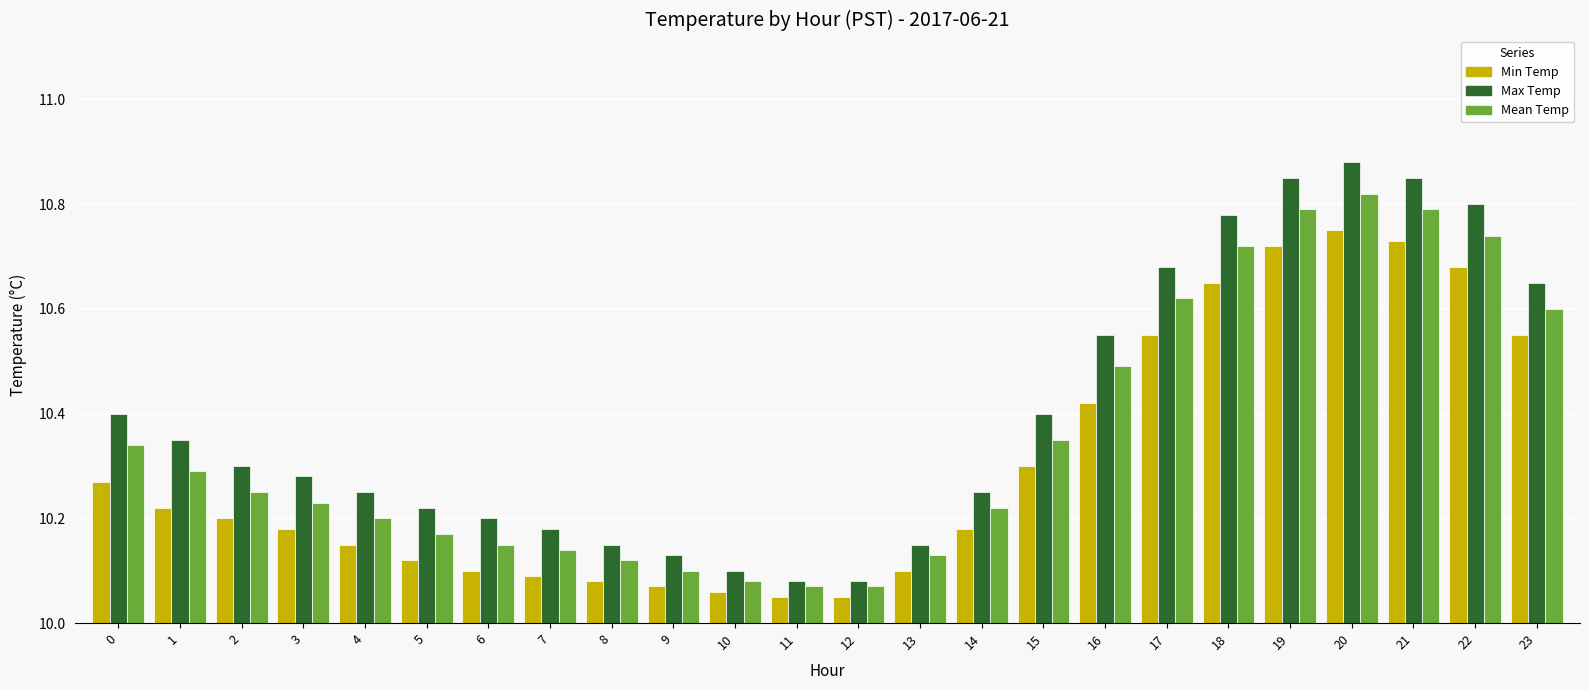

How many groups of bars are there?

24